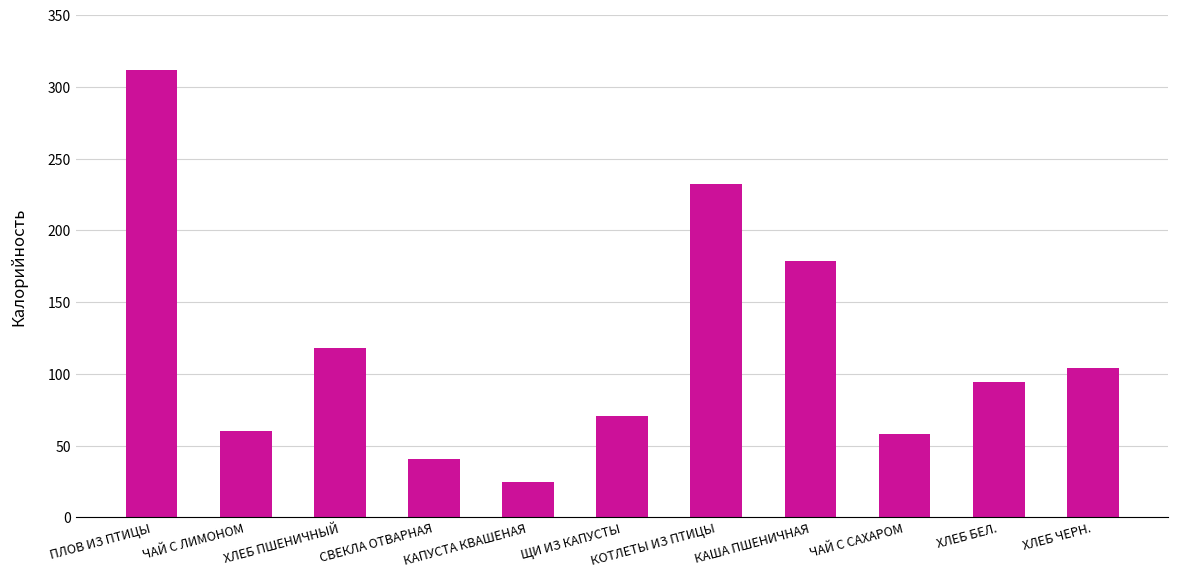

Are the bars horizontal?

No